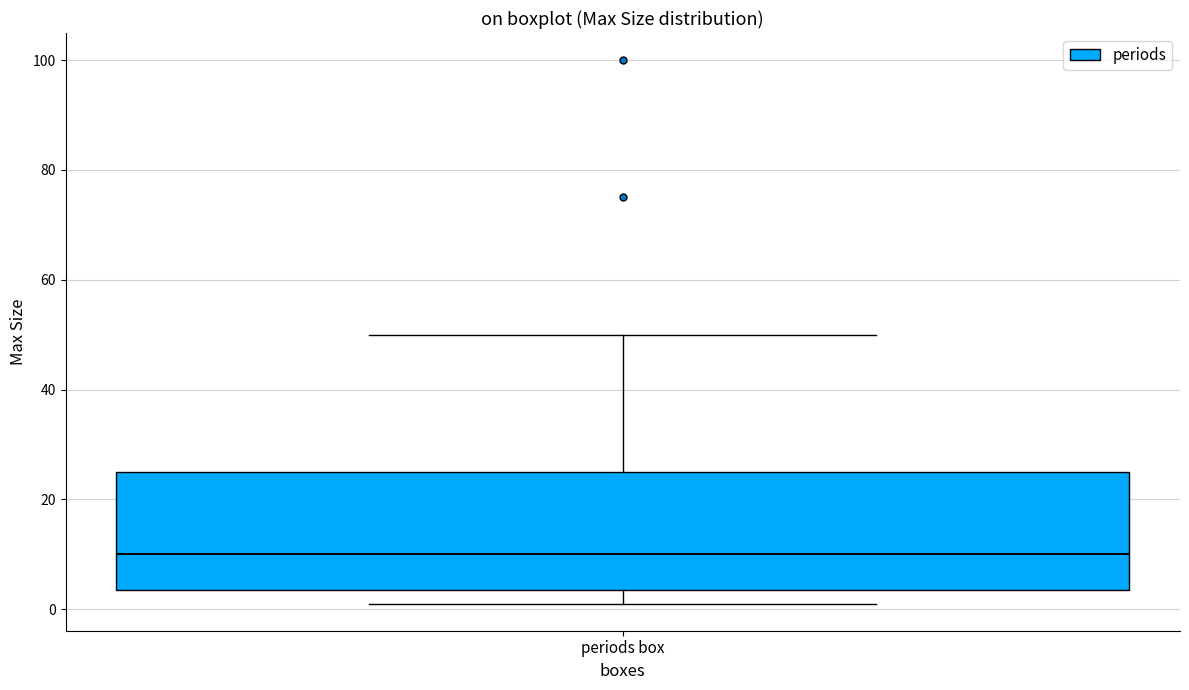

Where does the upper whisker of the box for periods box end on the y-axis? The values are not printed on the chart, so give them approximately, as read against the axis.

50